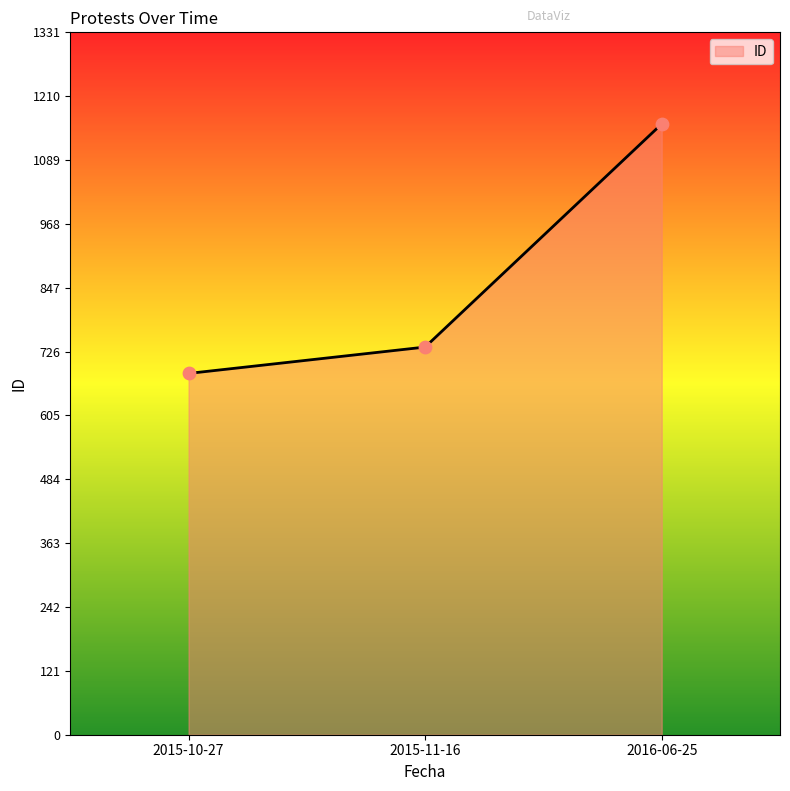

Approximately how many times larger is the value at 2016-06-25 compared to 2015-11-16?

1.6